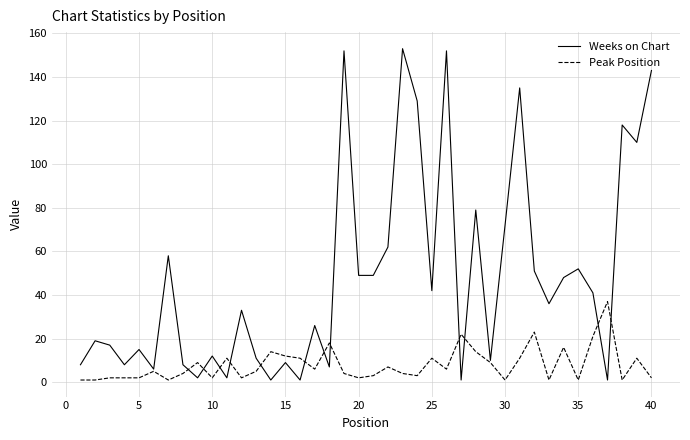

List the series in order of their overall mean, highest first.

Weeks on Chart, Peak Position